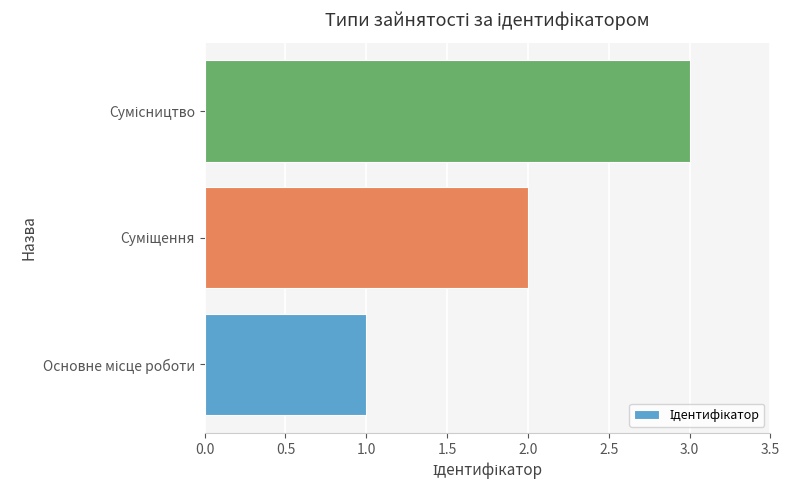

Are the bars horizontal?

Yes